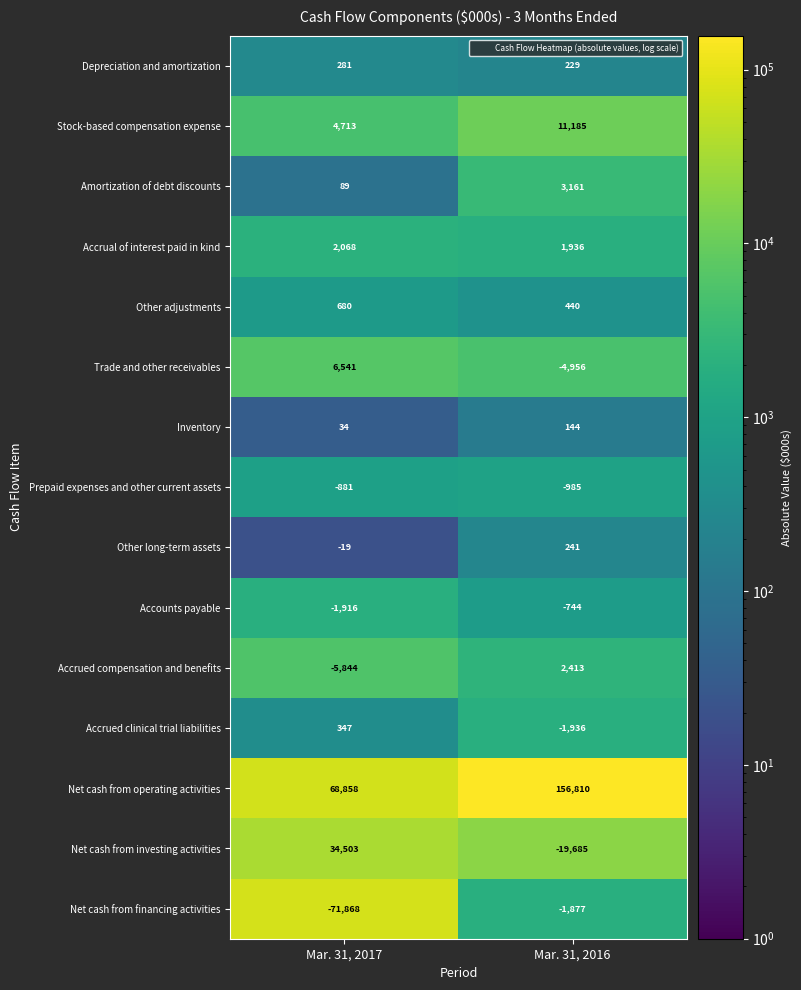

What is the difference between the highest and lowest values at Mar. 31, 2016?

176495